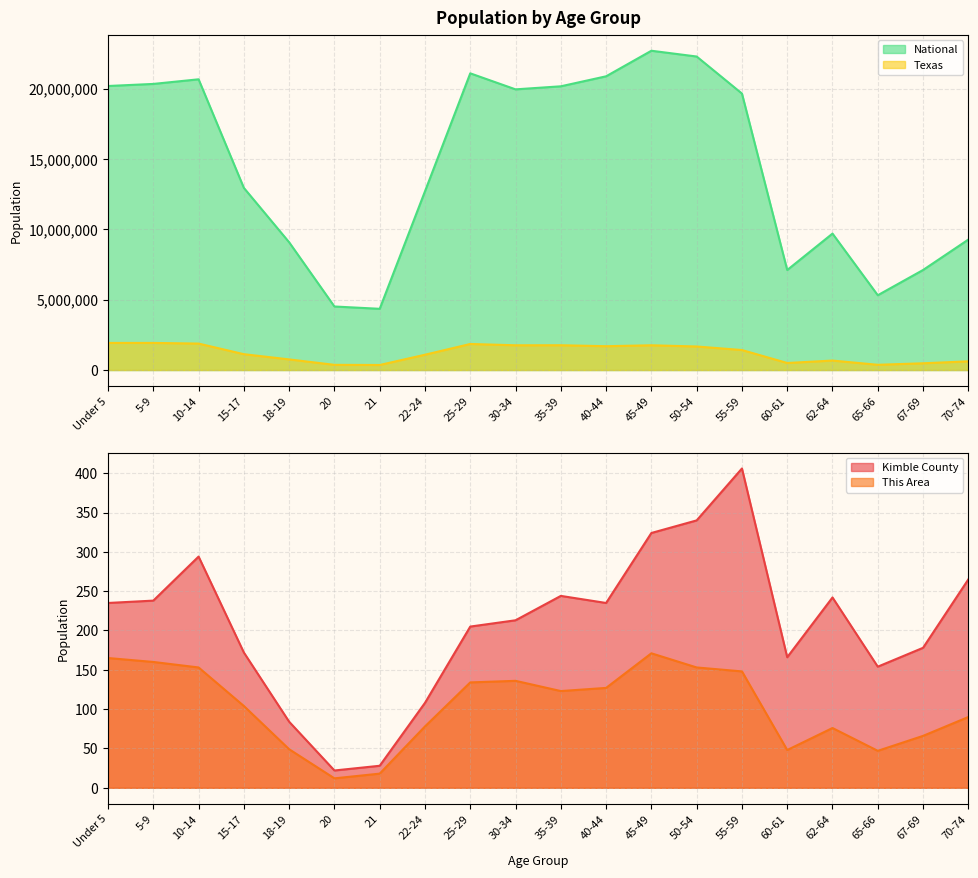

Which label corresponds to the smallest value in the chart?

20